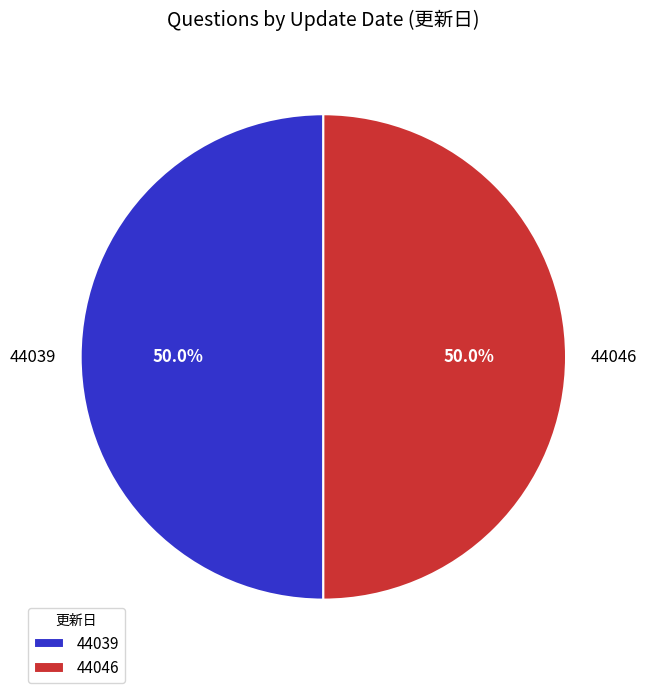

How many segments does this pie chart have?

2